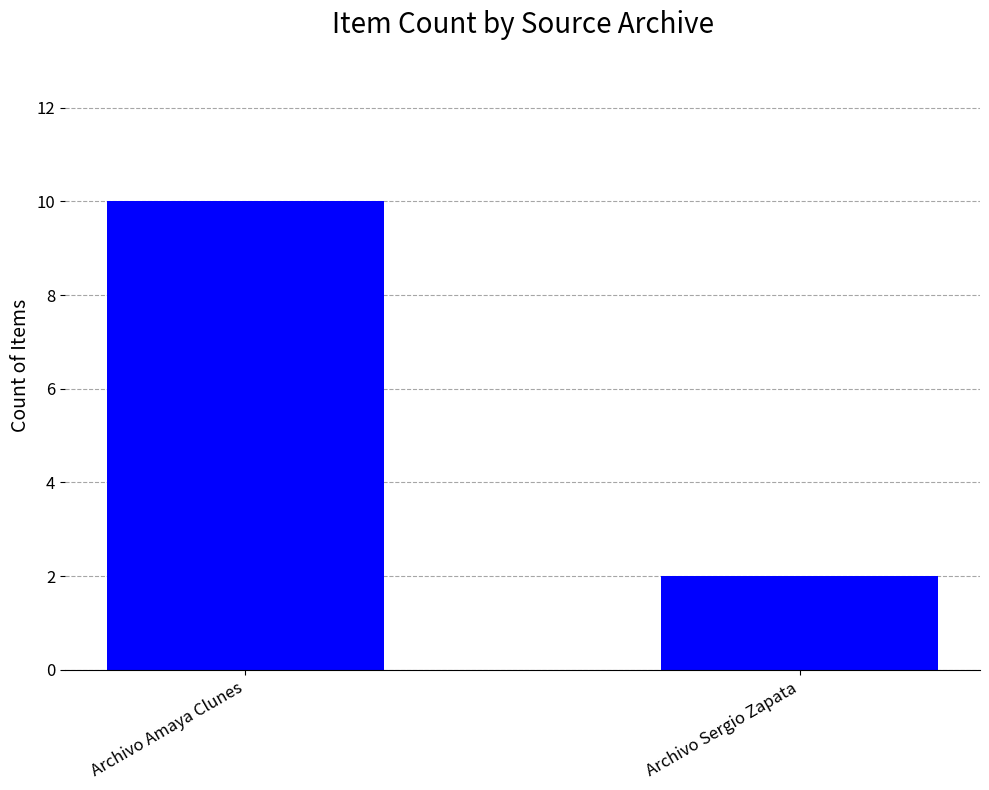

What is the minimum value shown in the chart?

2